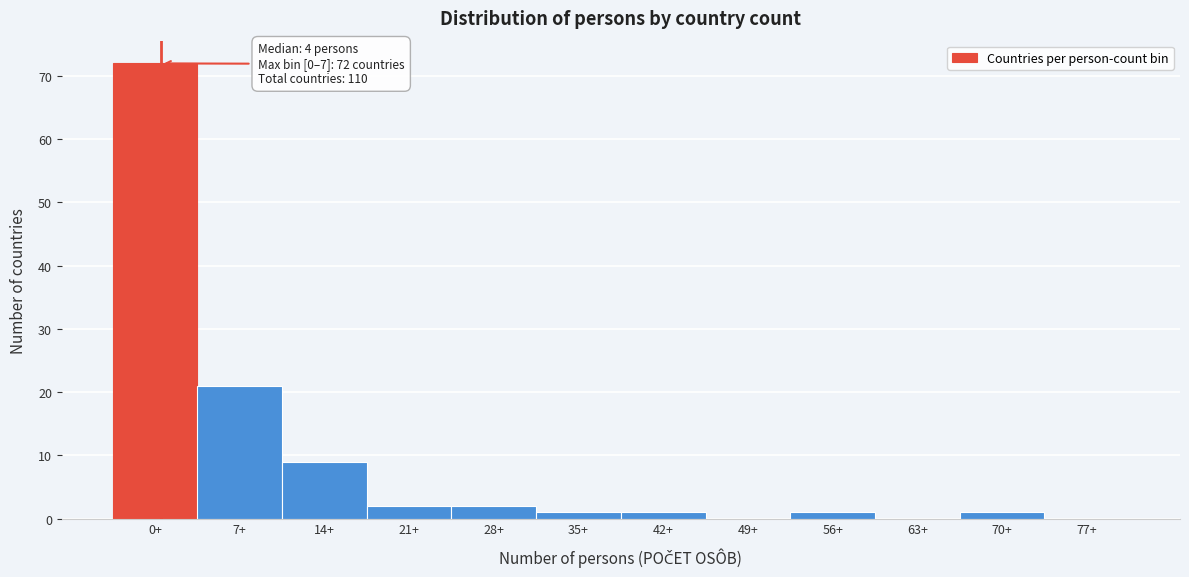

Reading left to right, what are all the values shown in this chart?

0+=72	7+=21	14+=9	21+=2	28+=2	35+=1	42+=1	49+=0	56+=1	63+=0	70+=1	77+=0